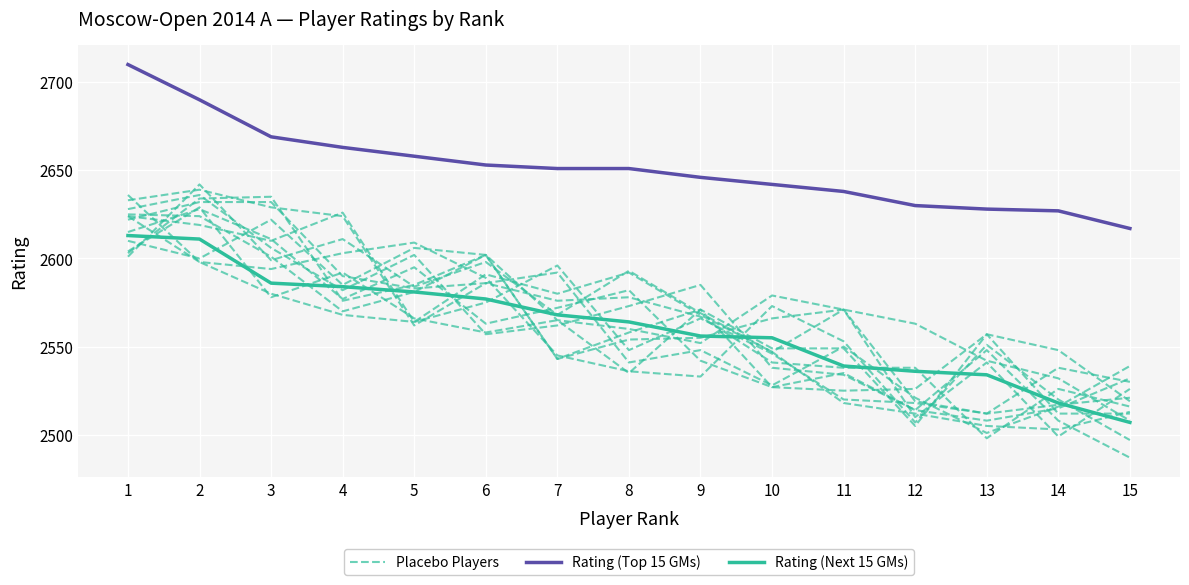

True or false: Rating (Top 15 GMs) has a value of 2617 at 15.

True